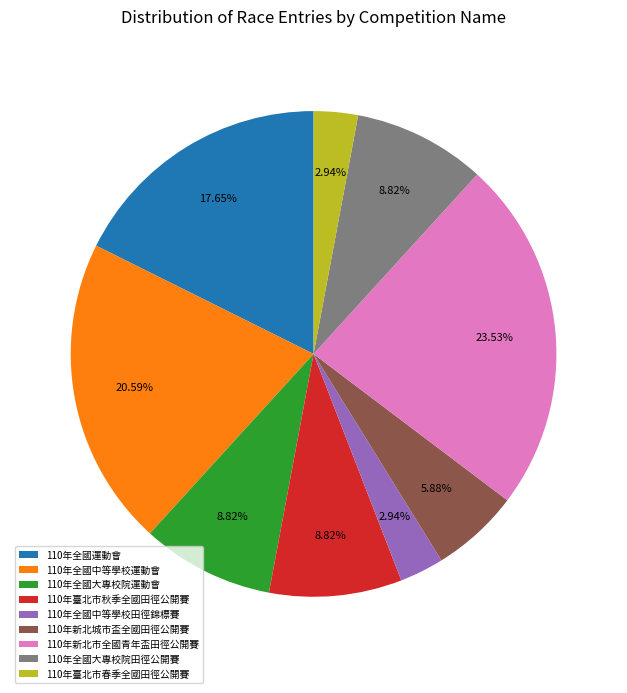

Combined, what portion of the pie is 110年全國大專校院運動會 and 110年全國運動會?

26.5%